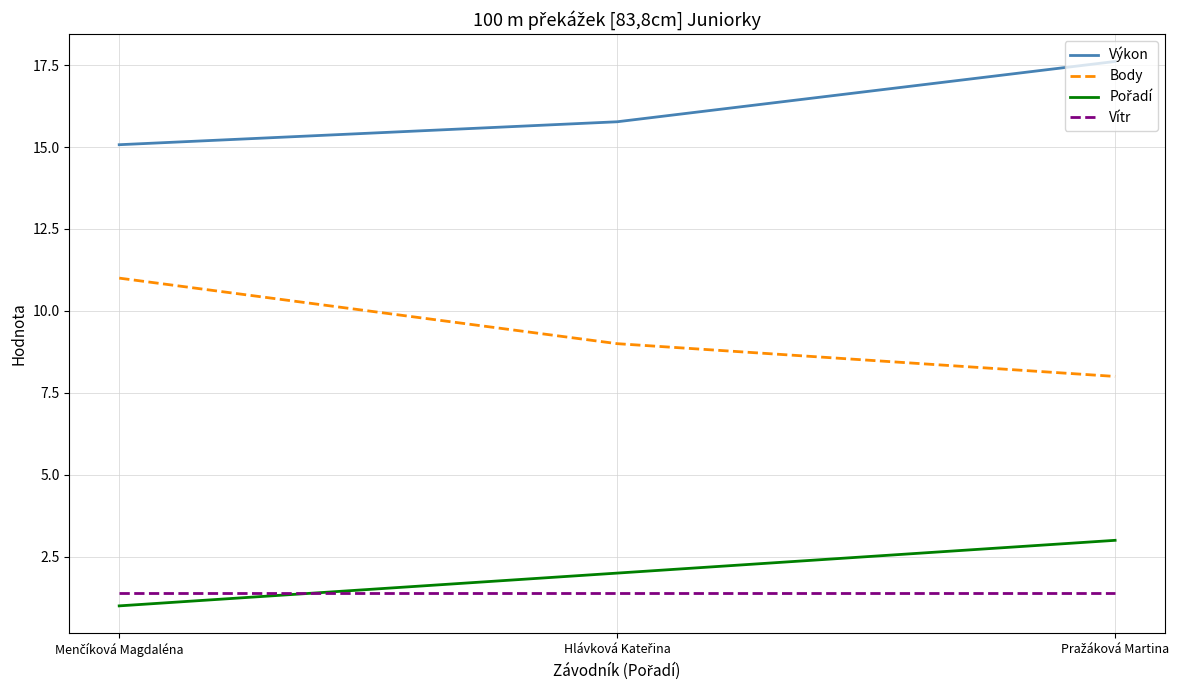

Which series has the largest total across all categories?

Výkon